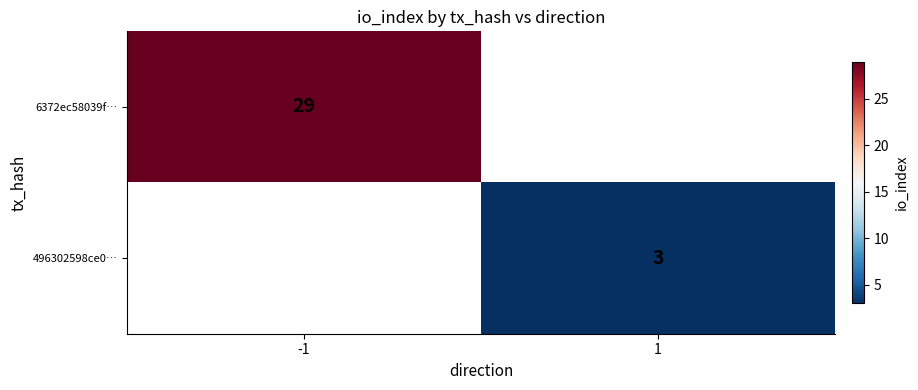

The 6372ec58039f… series shows 16 at -1. True or false?

False